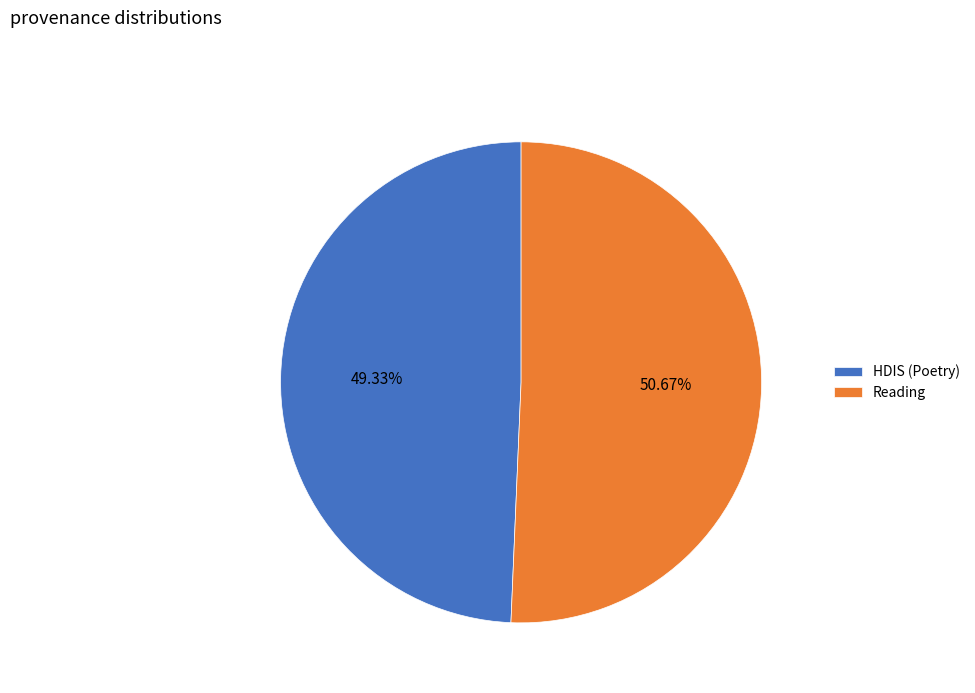

True or false: Reading accounts for 63% of the total.

False